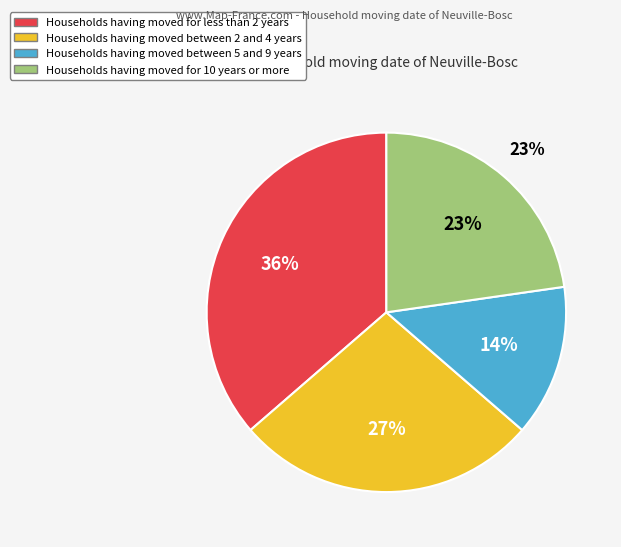

Do col_1=2 and col_1=4 together represent more than half of the pie?

No